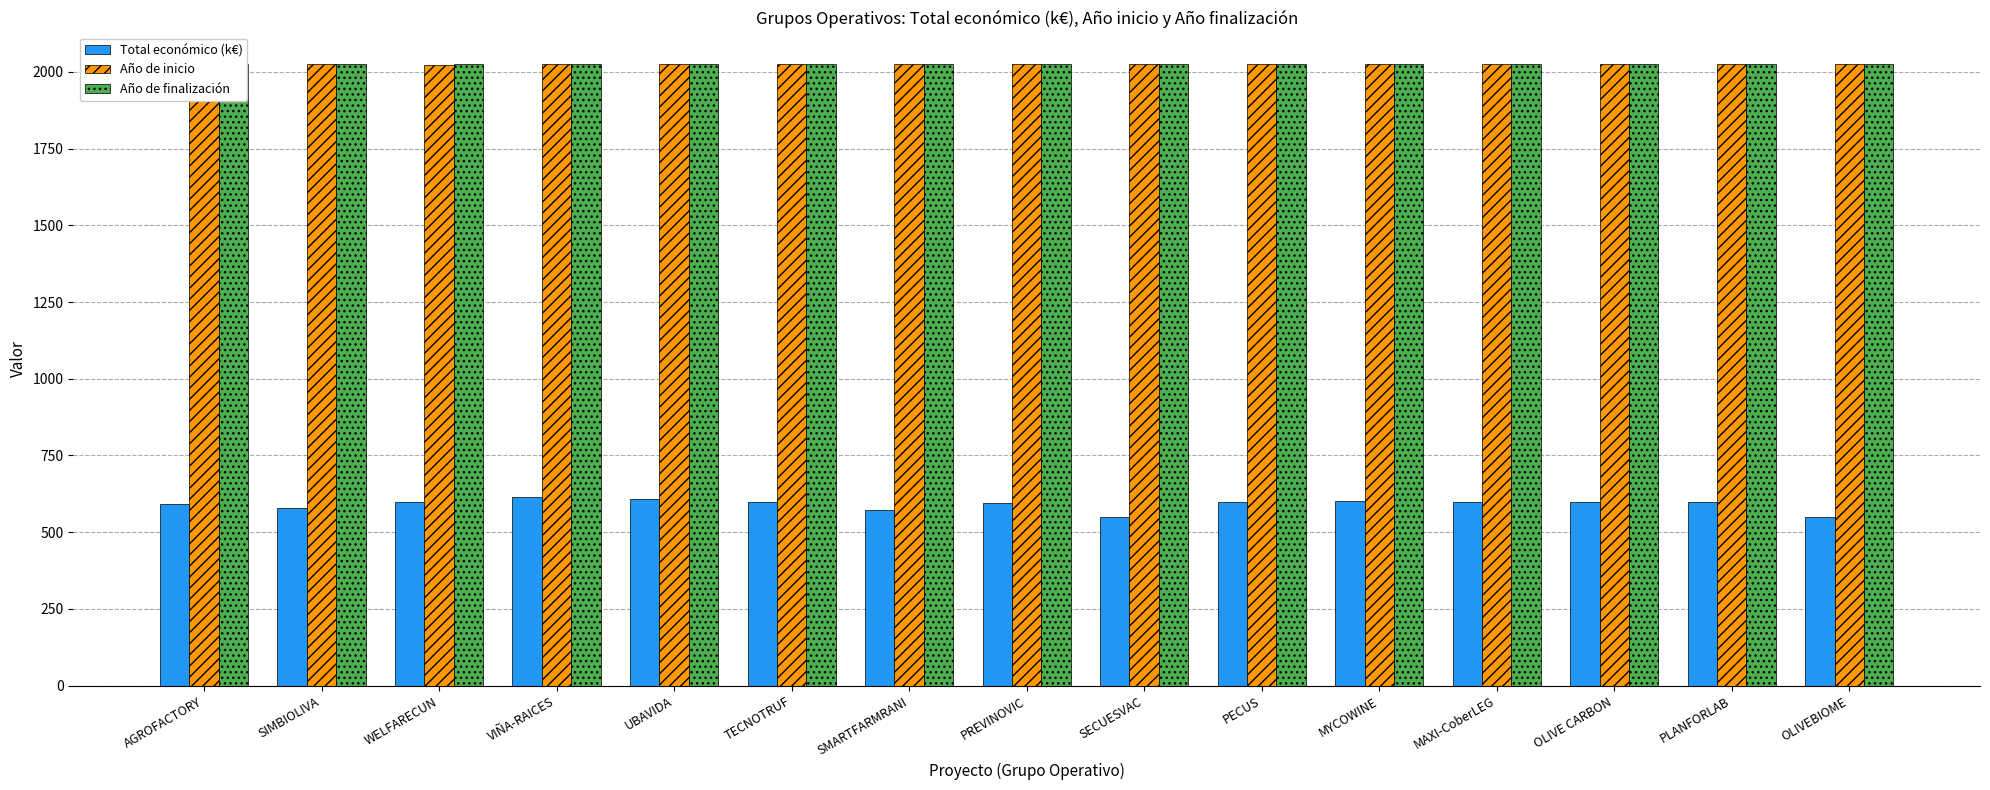

What is the difference between the maximum and minimum values in the Total económico (k€) series?

66.0